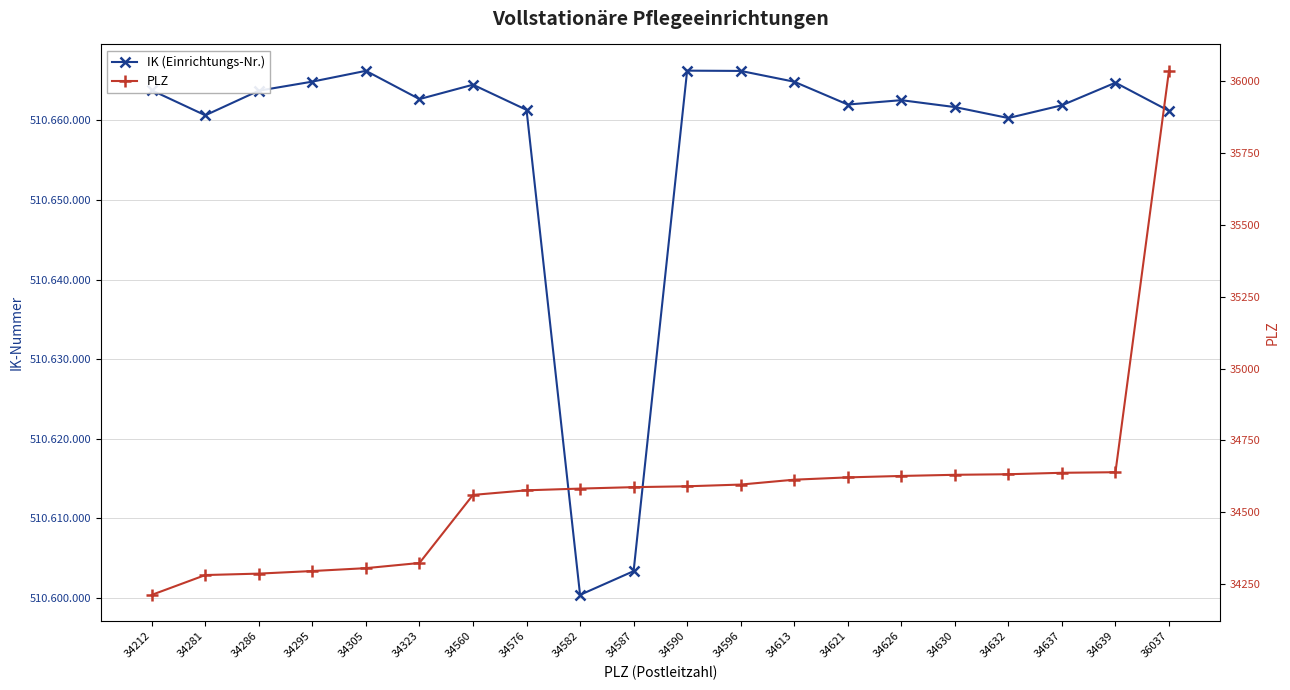

Rank the series by their maximum value, from highest to lowest.

IK (Einrichtungs-Nr.), PLZ